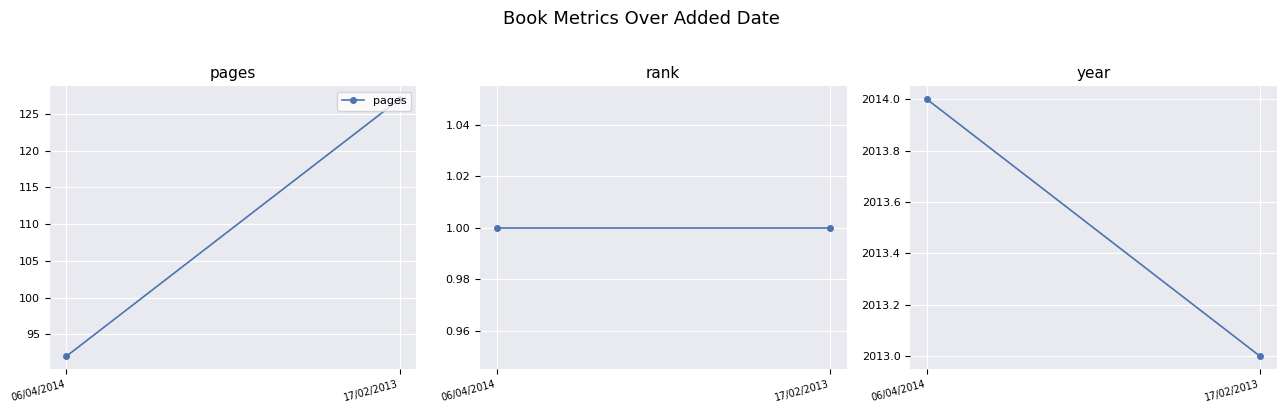

List the series in order of their peak value, highest first.

year, pages, rank